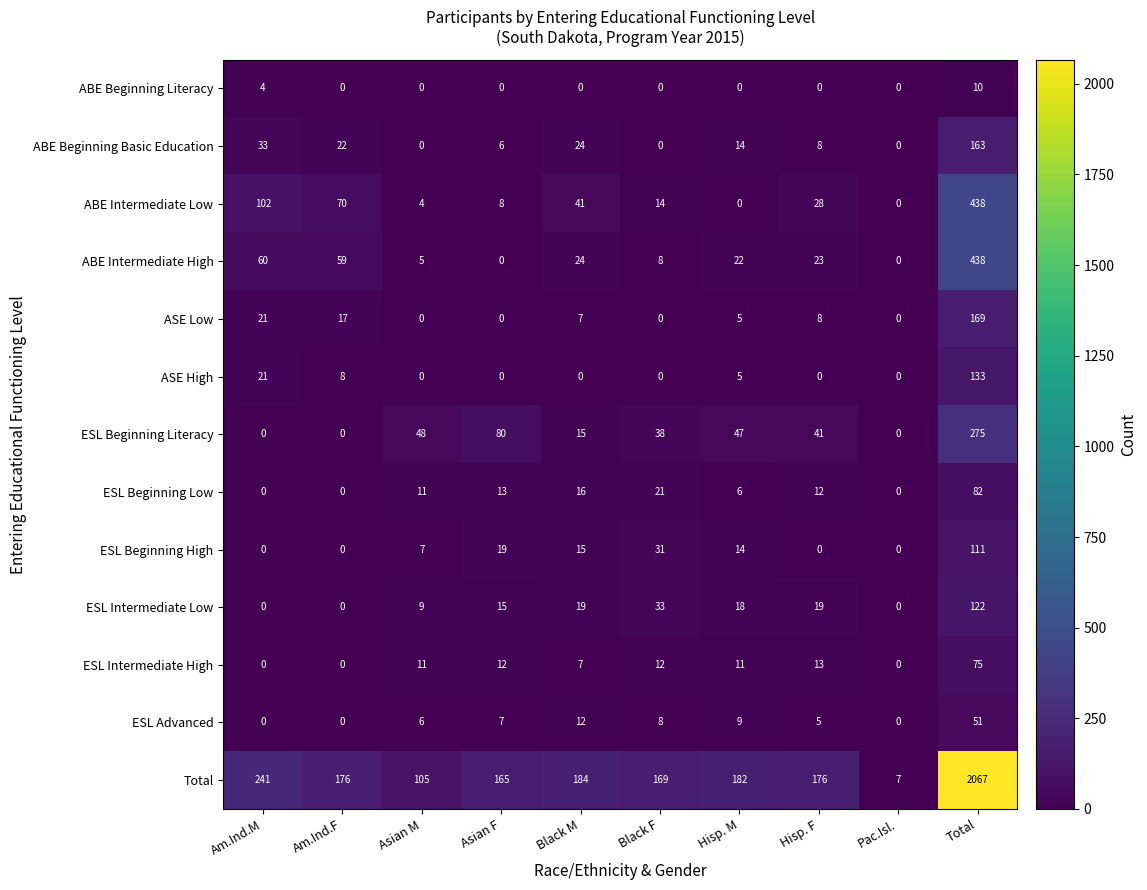

True or false: ABE Beginning Basic Education has a value of -93 at Asian M.

False